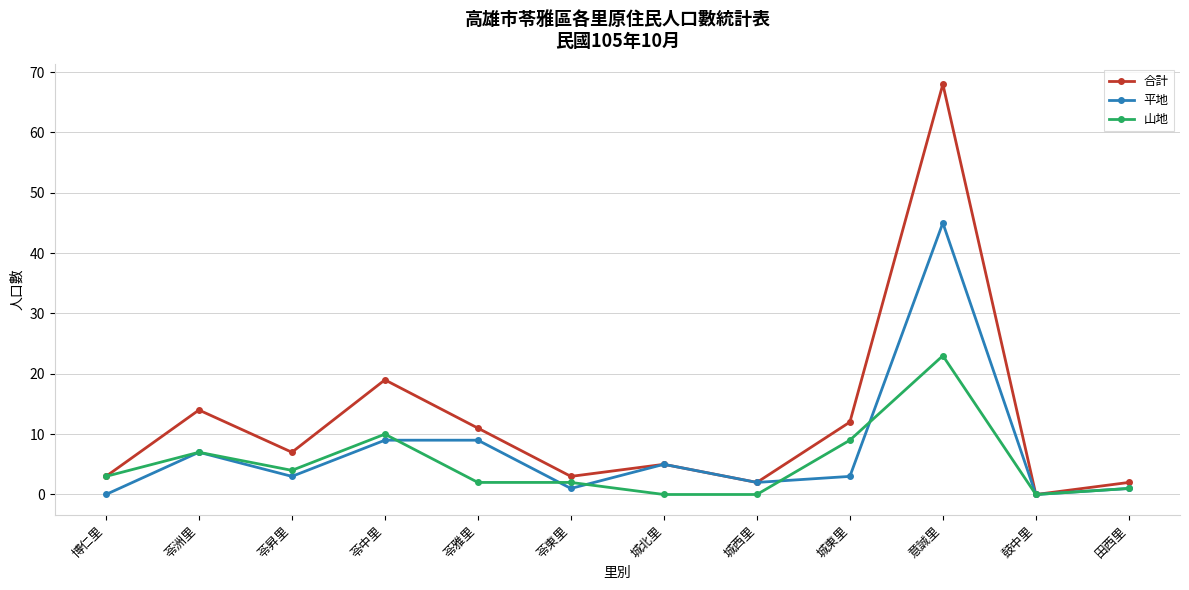

What is the difference between the second highest and second lowest values in the 山地 series?

10